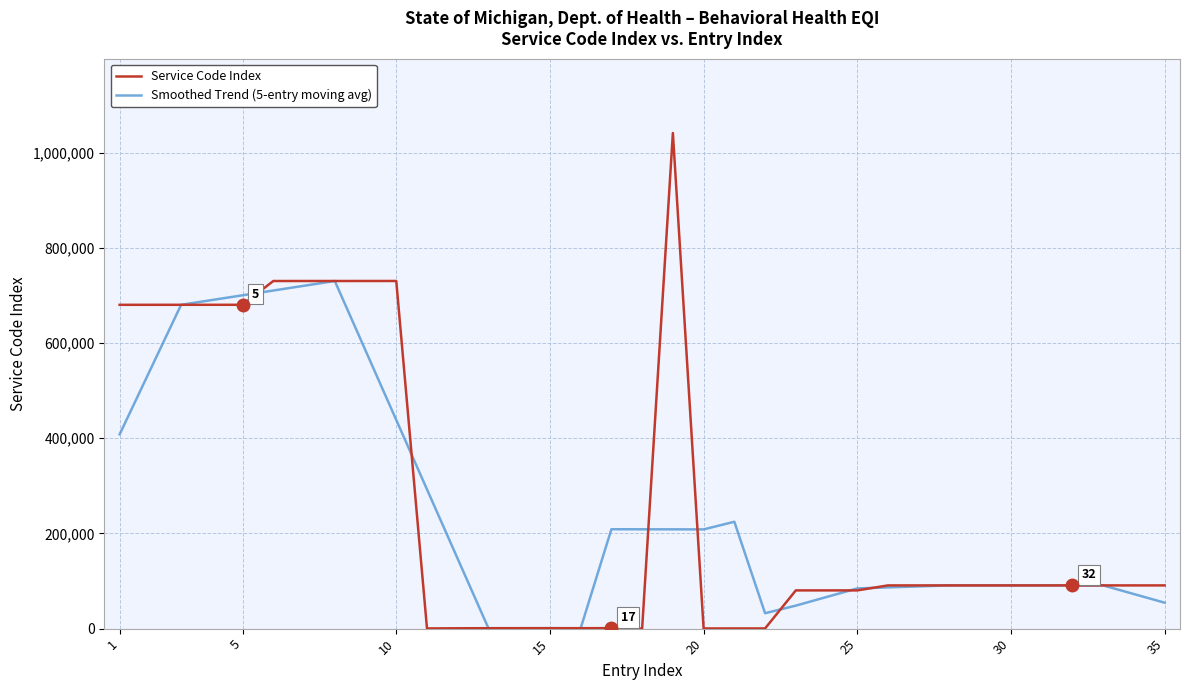

What is the highest value of the Smoothed Trend (5-entry moving avg) series?

730125.2